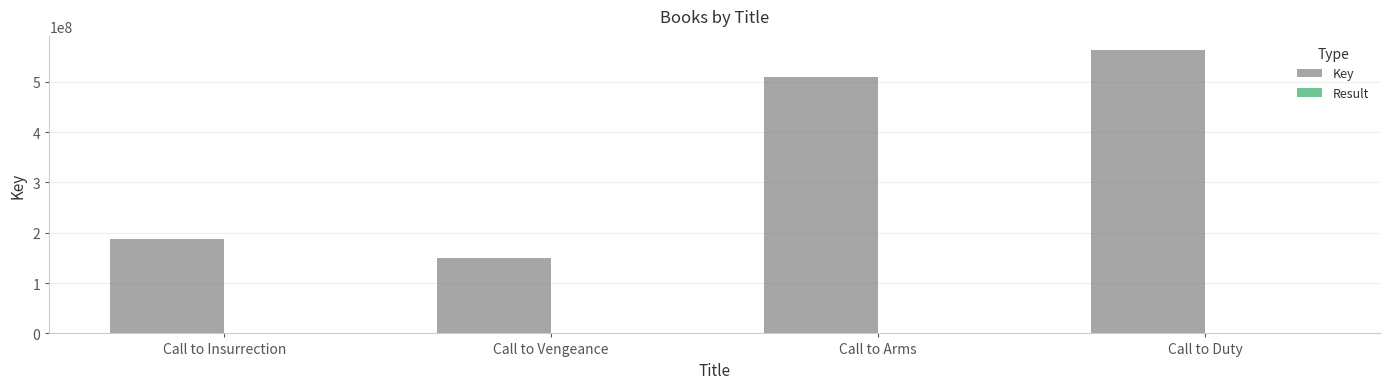

Which series changed the most between Call to Insurrection and Call to Duty?

Key